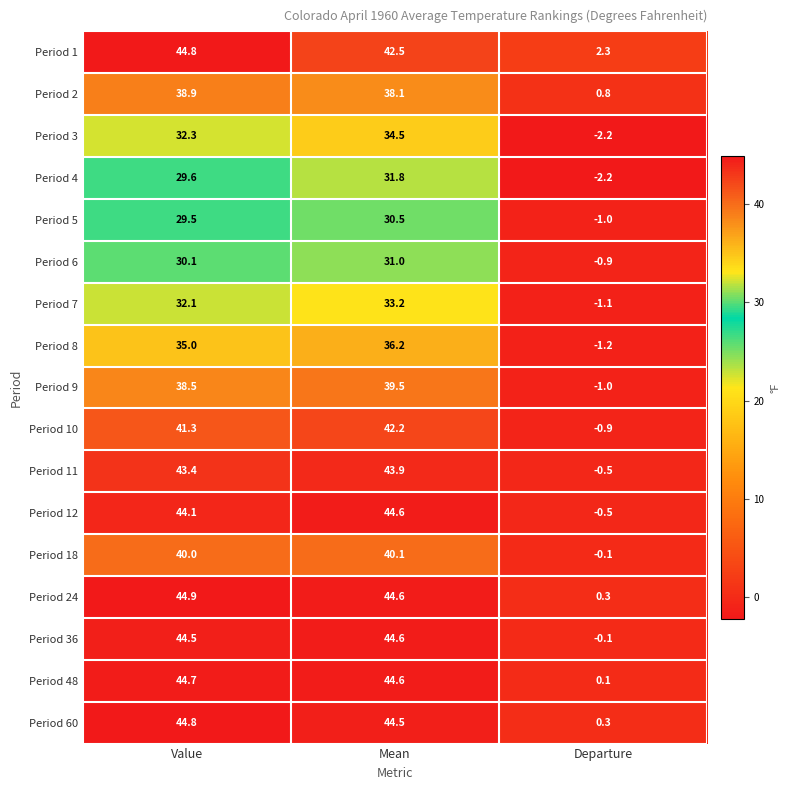

Count the number of categories in the chart.

3